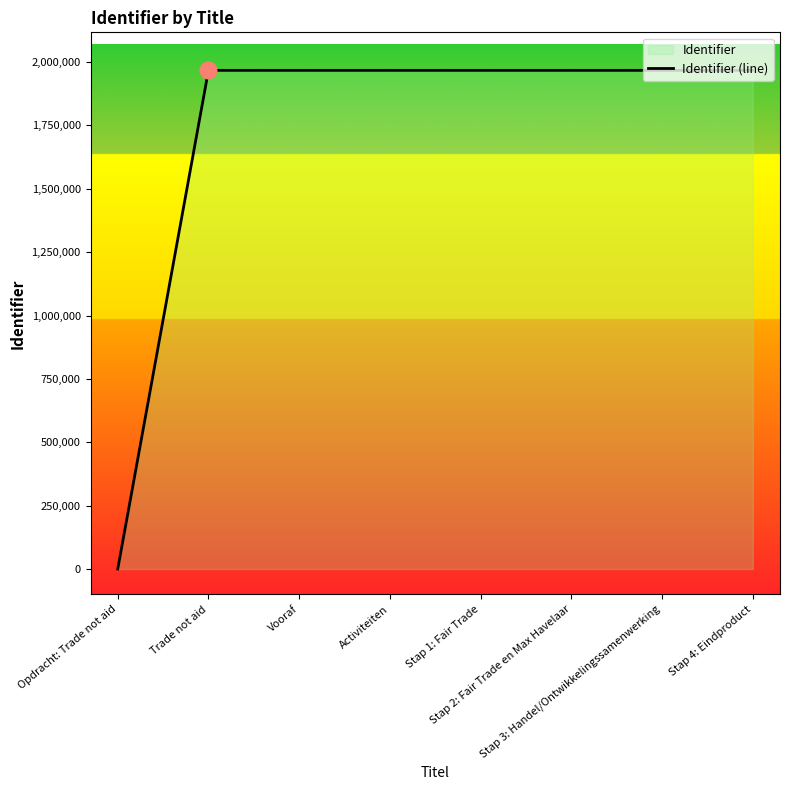

How many lines are shown in the chart?

1